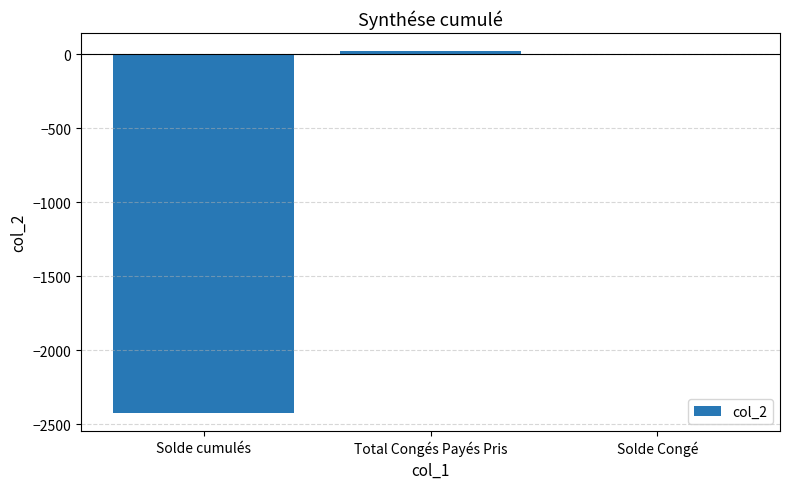

True or false: the data shows -2424.9 at Solde cumulés.

True